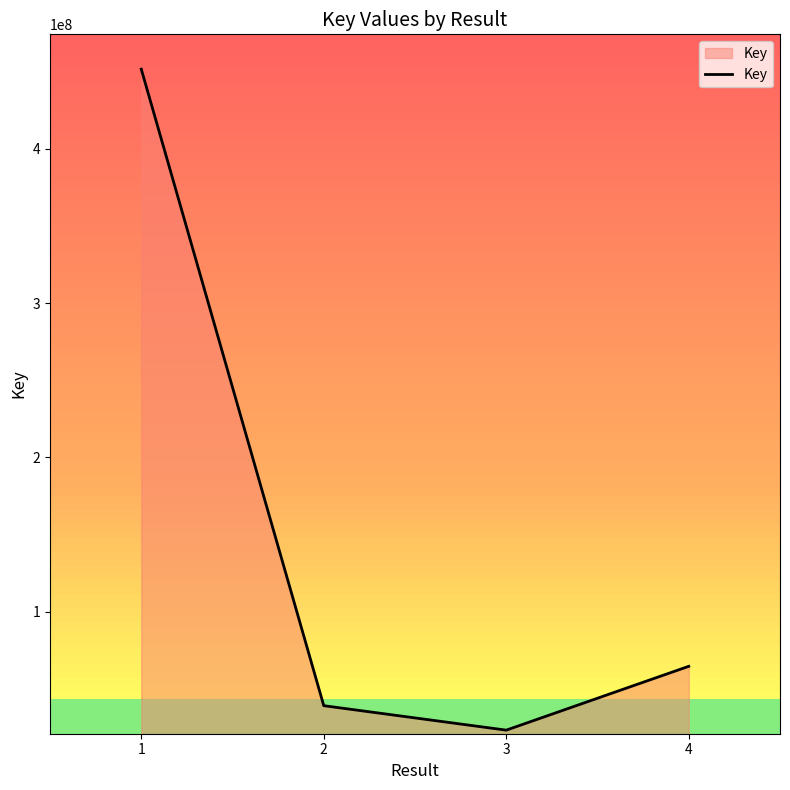

Where is the first local minimum?

3